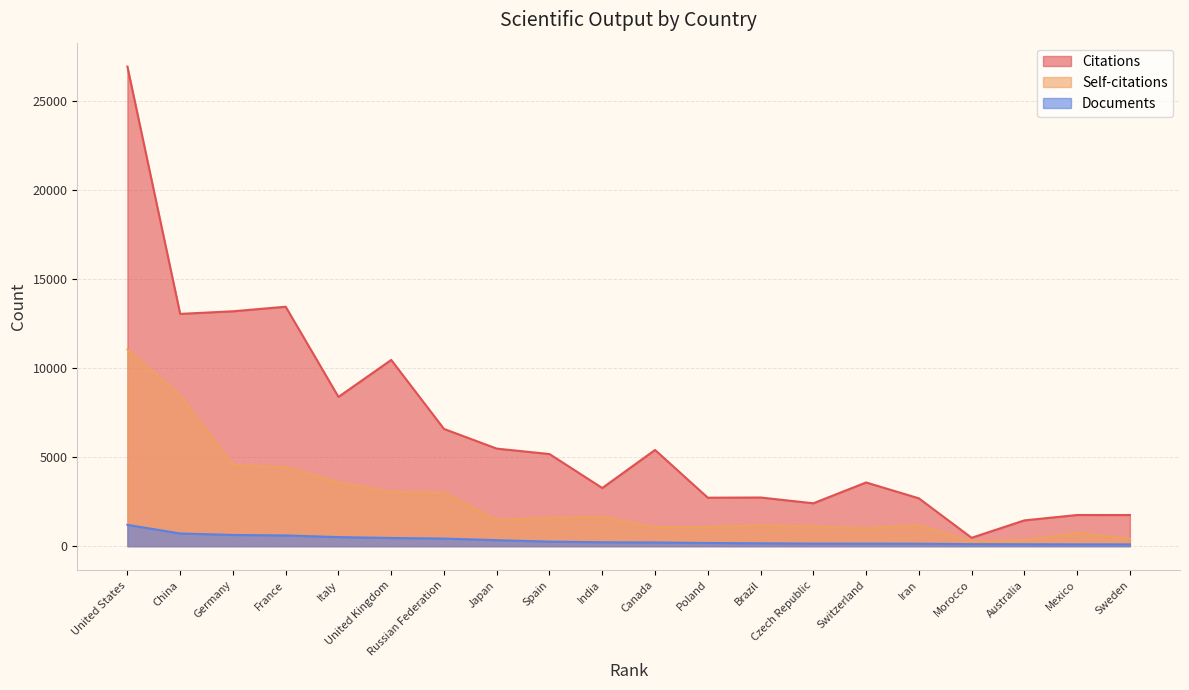

Does the chart have visible grid lines?

Yes